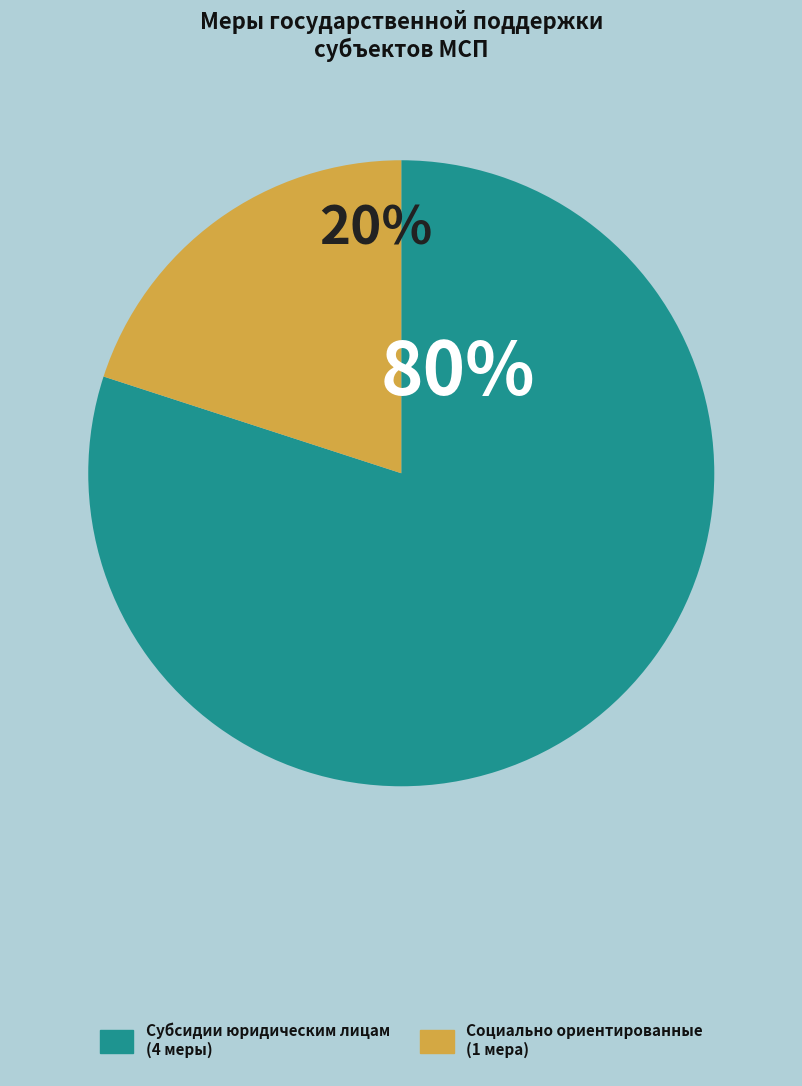

Is there any slice that represents more than half of the pie?

Yes